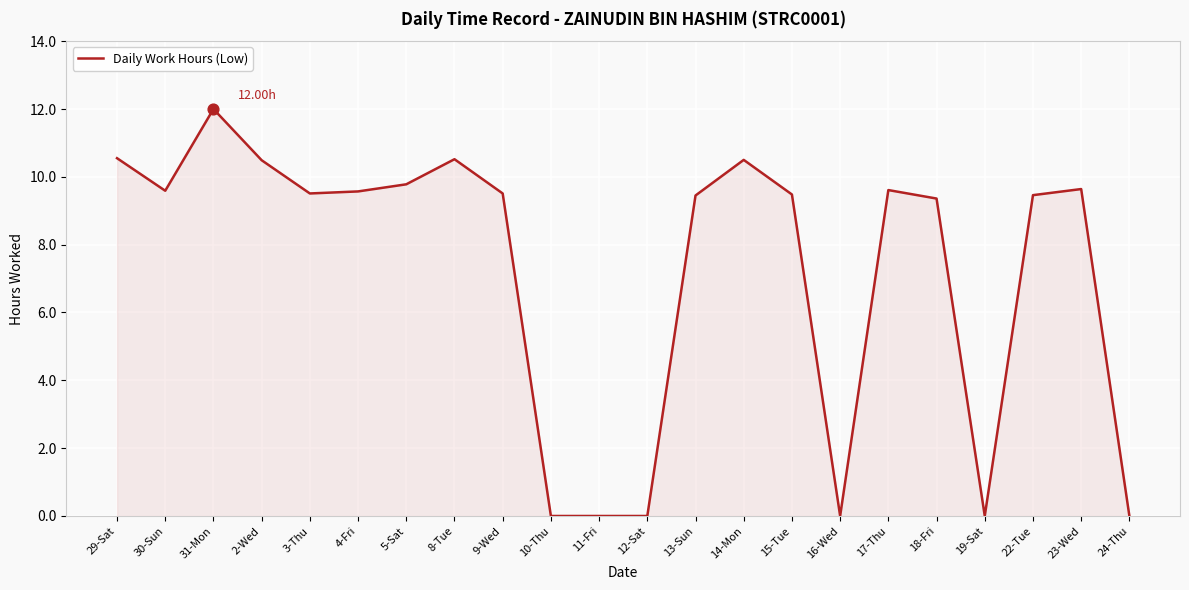

What is the change in value from 19-Sat to 22-Tue?

+9.5